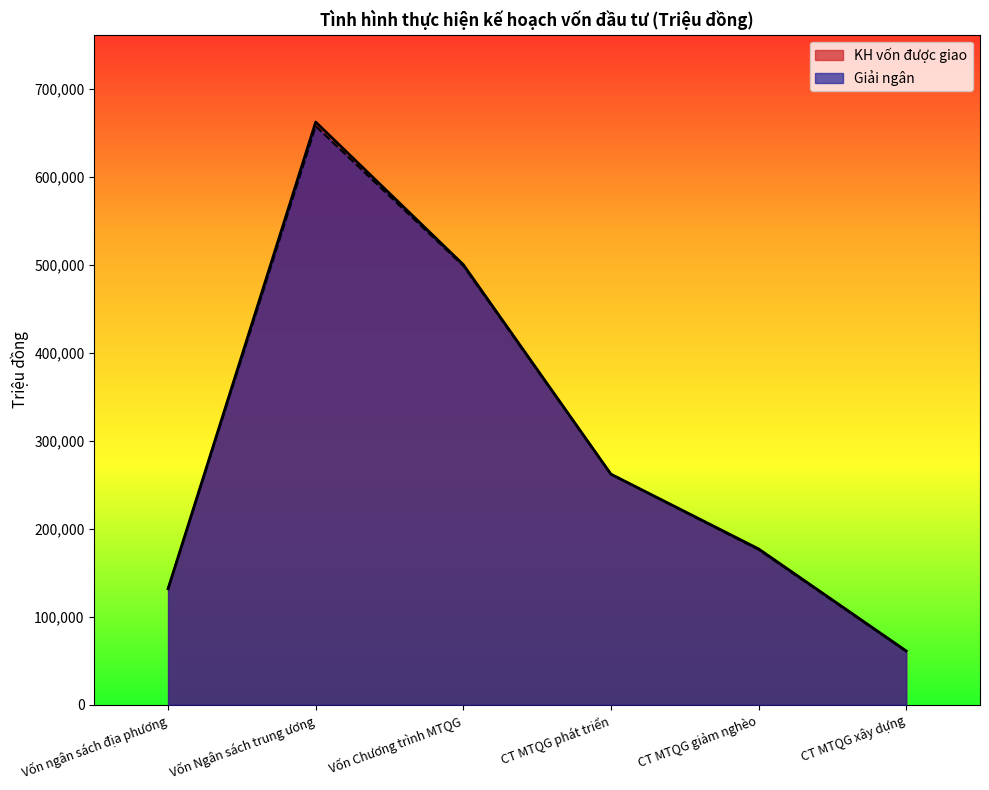

What is the label of the 4th point from the left?

CT MTQG phát triển